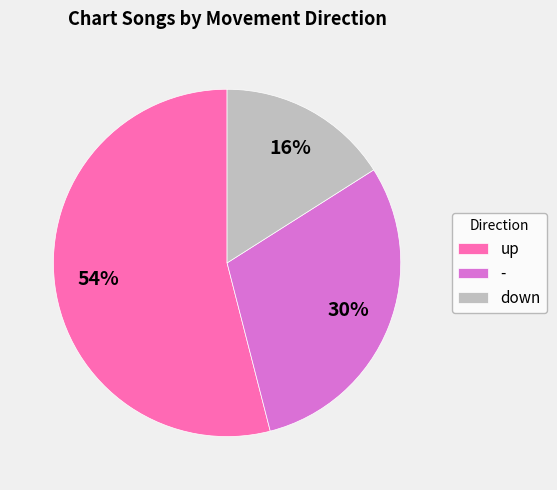

Does up account for over 50% of the chart?

Yes